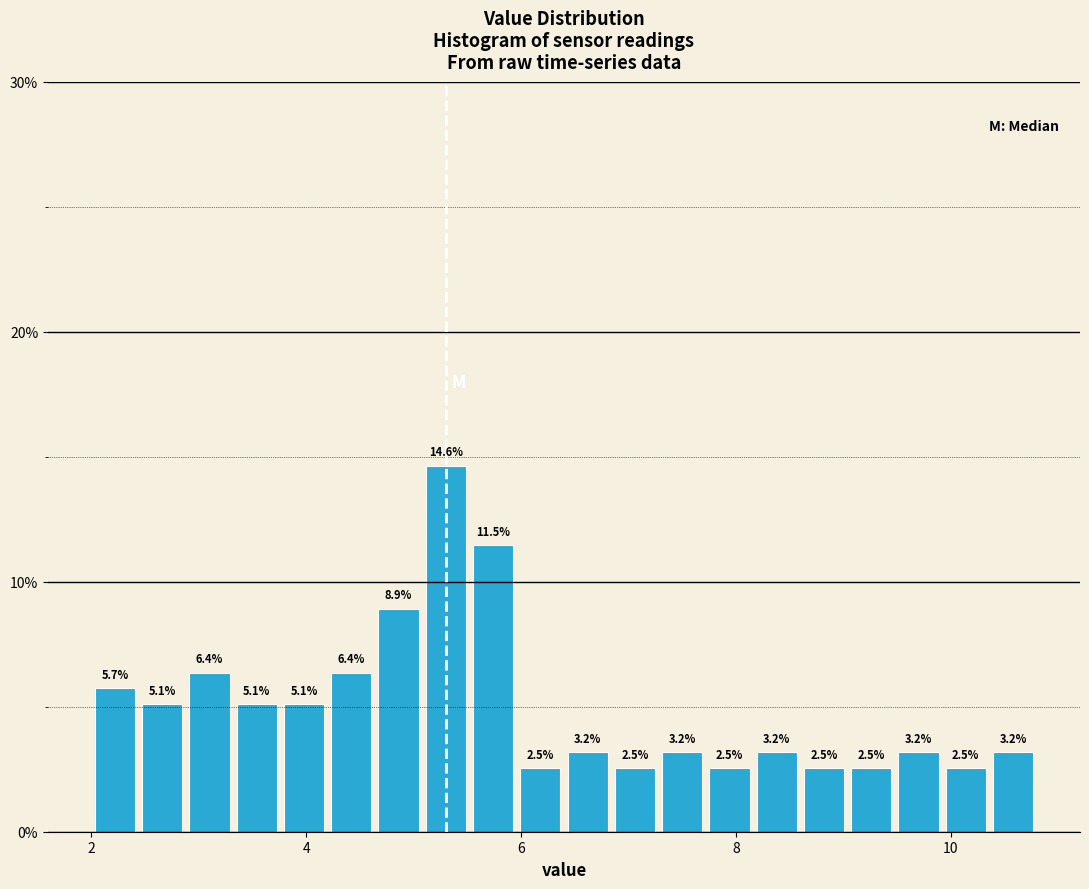

Around what value on the x-axis is the tallest bar? Give the approximate position of its centre, as read against the axis.

5.4